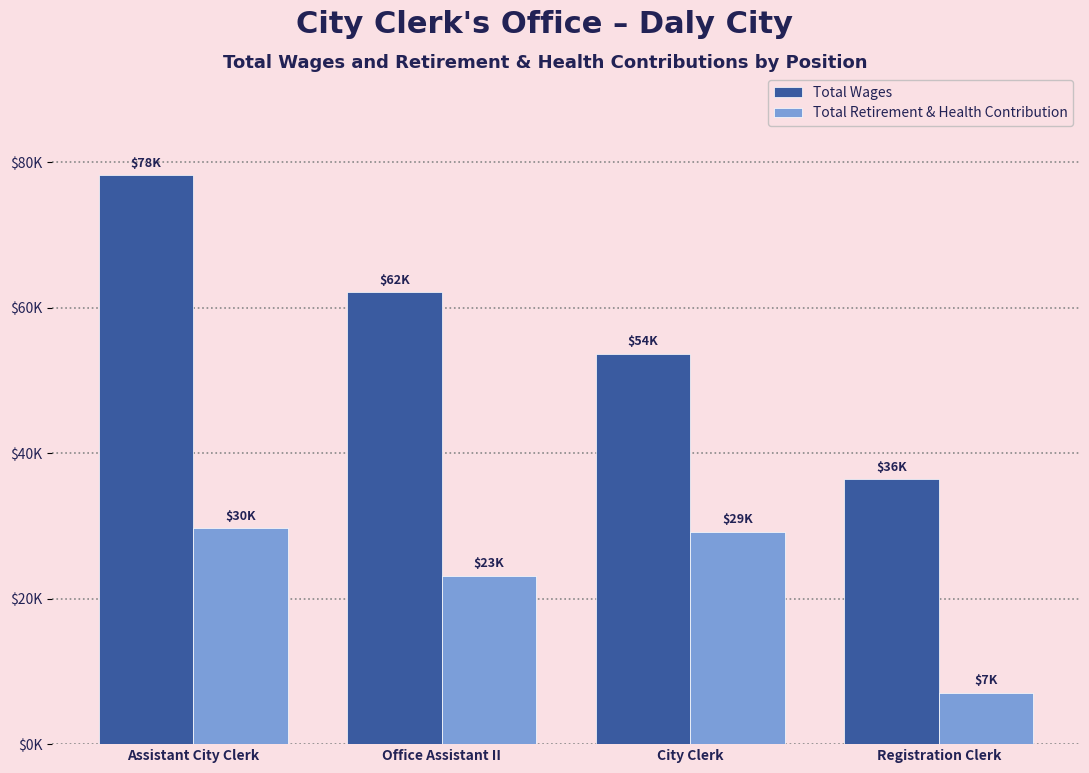

Reading left to right, list all the values displayed in this chart.

Total Wages: 78184	62097	53664	36389
Total Retirement & Health Contribution: 29644	23076	29135	7049